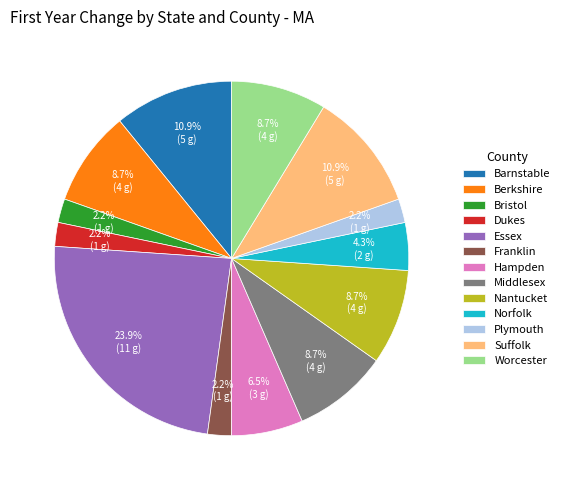

How many segments does this pie chart have?

13